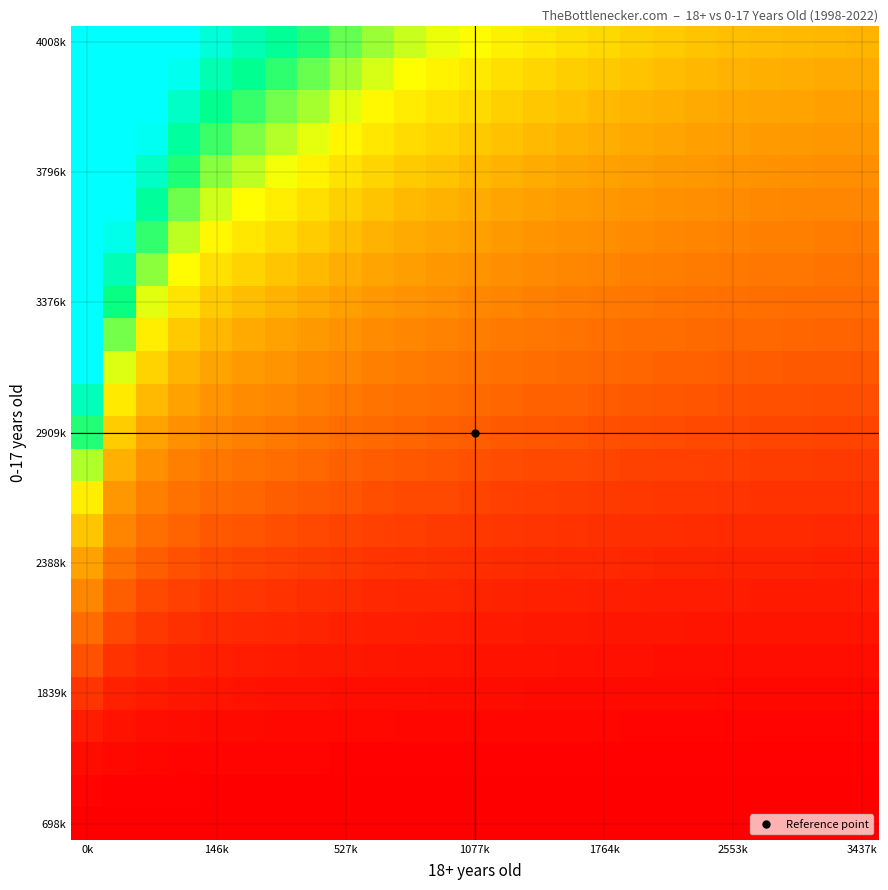

At which category does the chart reach its peak across all series?

0k